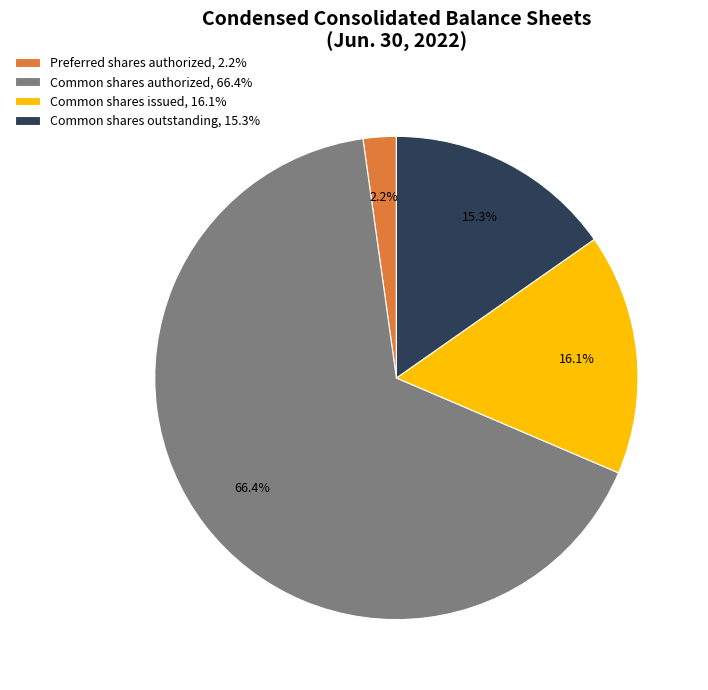

What is the total percentage of Preferred shares authorized, 2.2% and Common shares outstanding, 15.3%?

17.5%